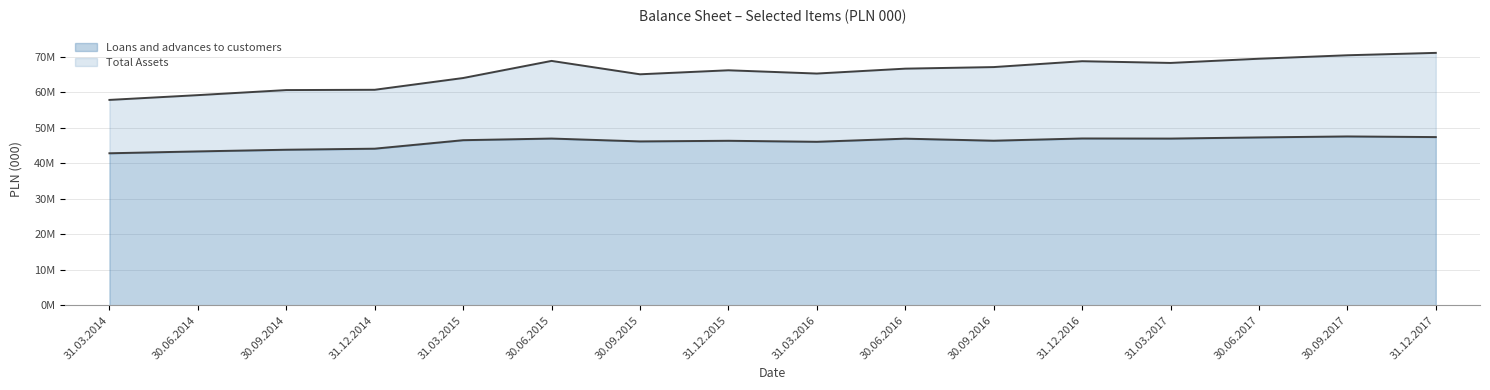

What are all the series names shown in the legend?

Loans and advances to customers, Total Assets